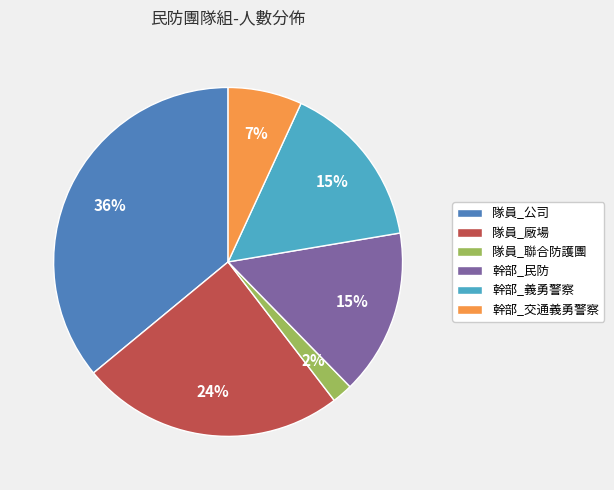

Is it true that 幹部_民防 is 10% of the pie?

False